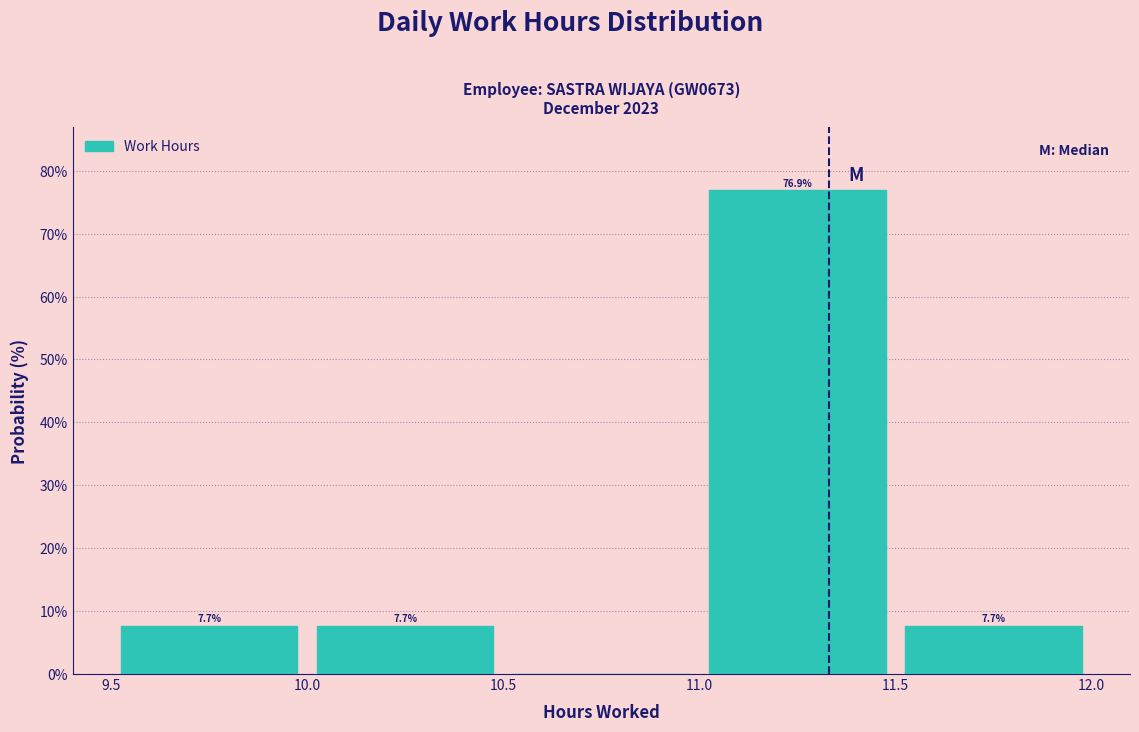

Which range on the x-axis has the tallest bar?

11.0 to 11.5